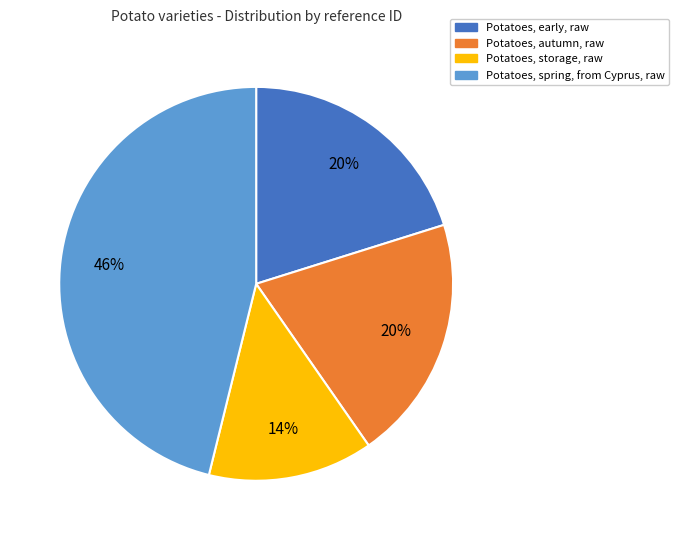

To the nearest percent, what is the difference between the Potatoes, autumn, raw and Potatoes, spring, from Cyprus, raw slice percentages?

26%